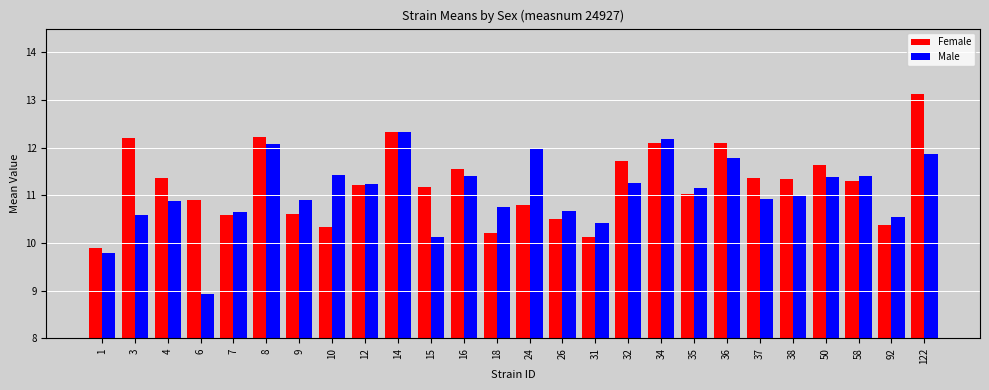

What are all the series names shown in the legend?

Female, Male